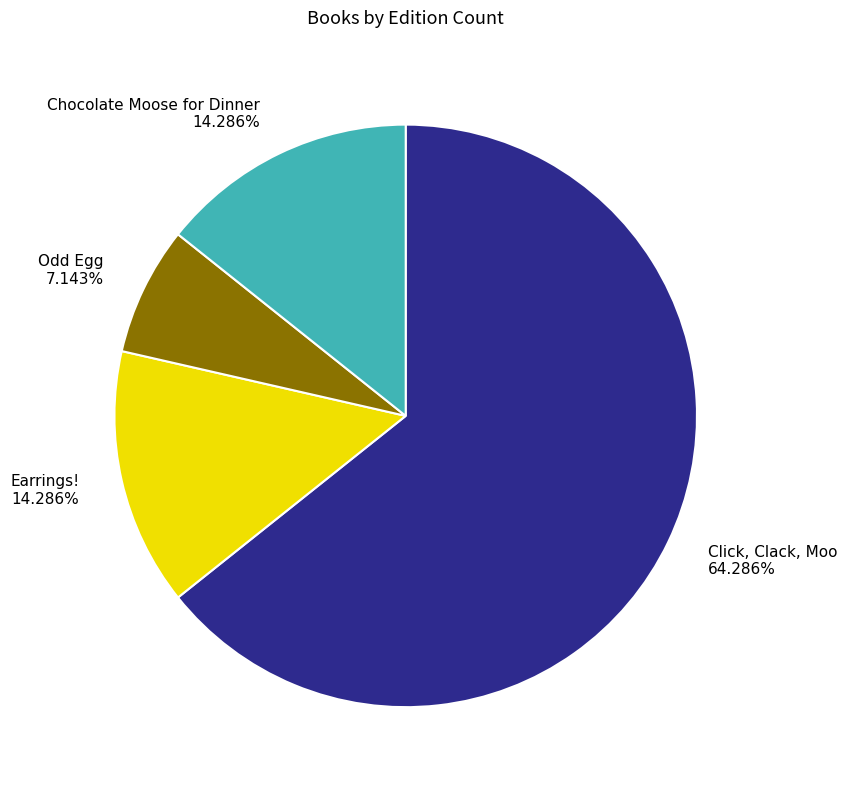

To the nearest percent, what is the combined percentage of Earrings! and Chocolate Moose for Dinner?

29%